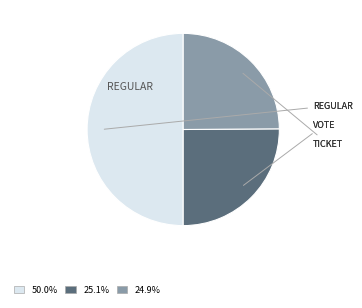

Does 25.1% account for over 50% of the chart?

No